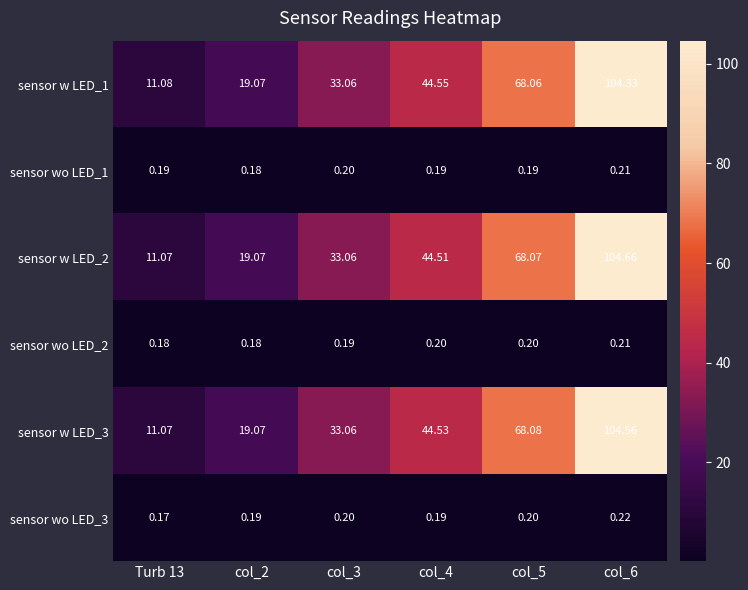

Count the number of data series in this chart.

6